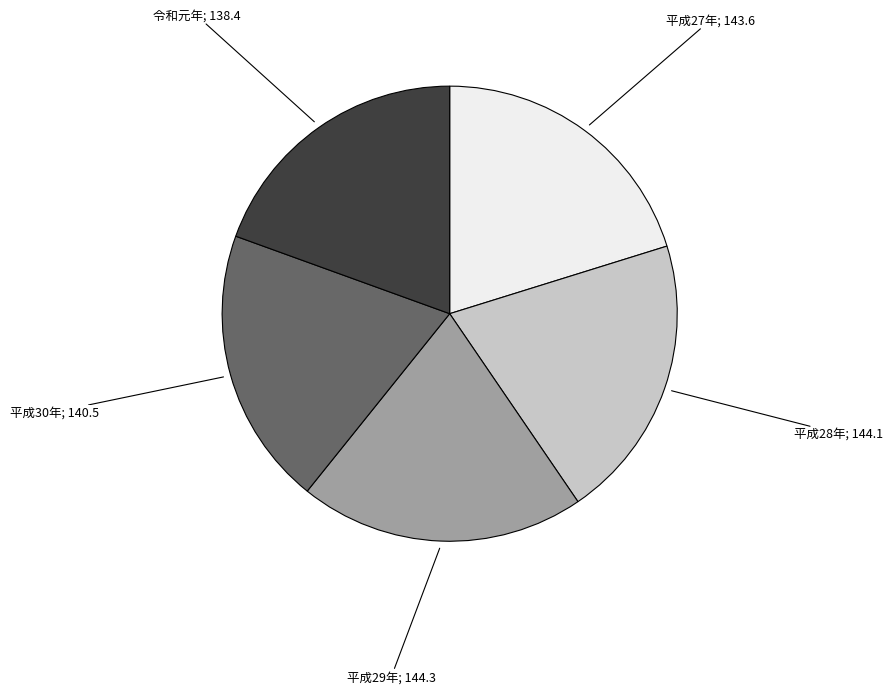

Is there any slice that represents more than half of the pie?

No